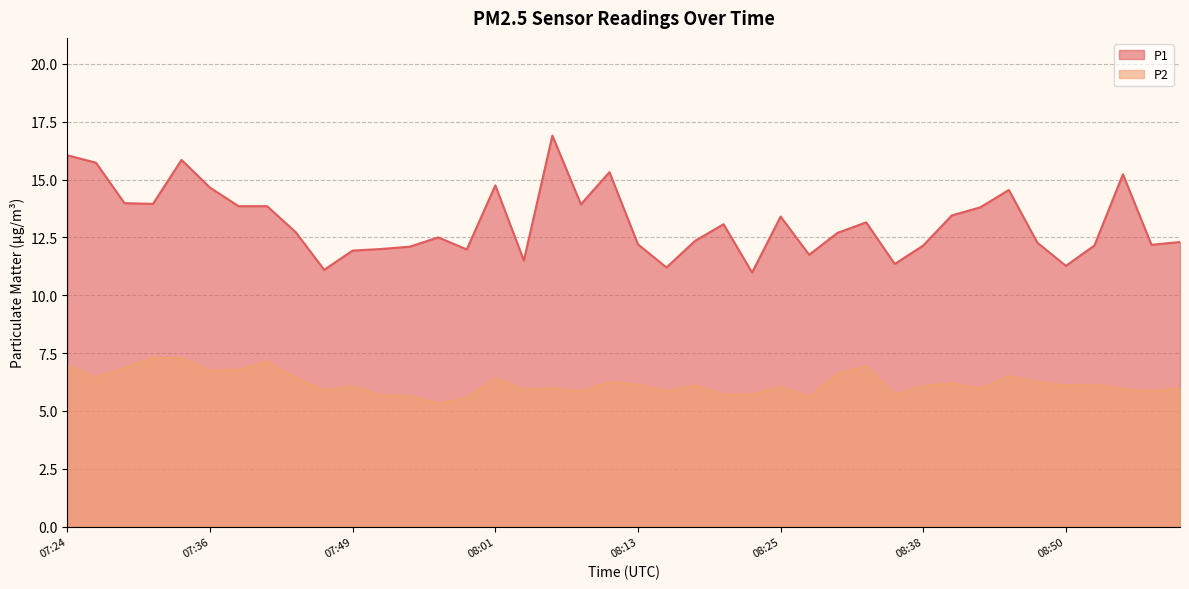

How many lines are shown in the chart?

2